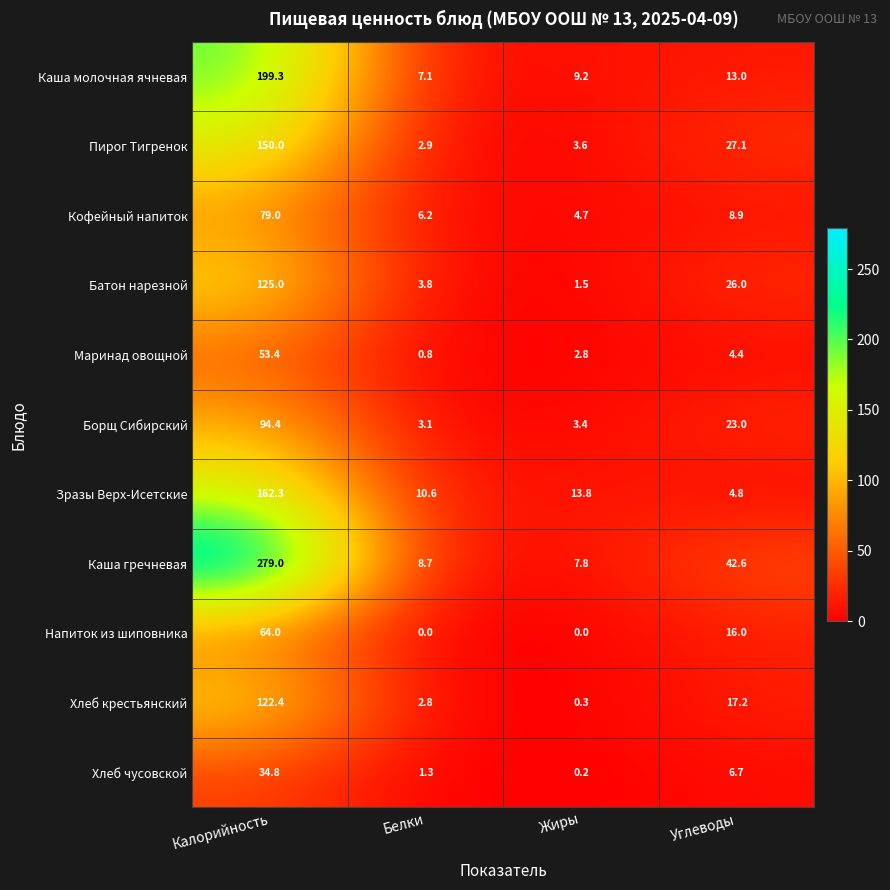

How many distinct data groups are displayed?

11